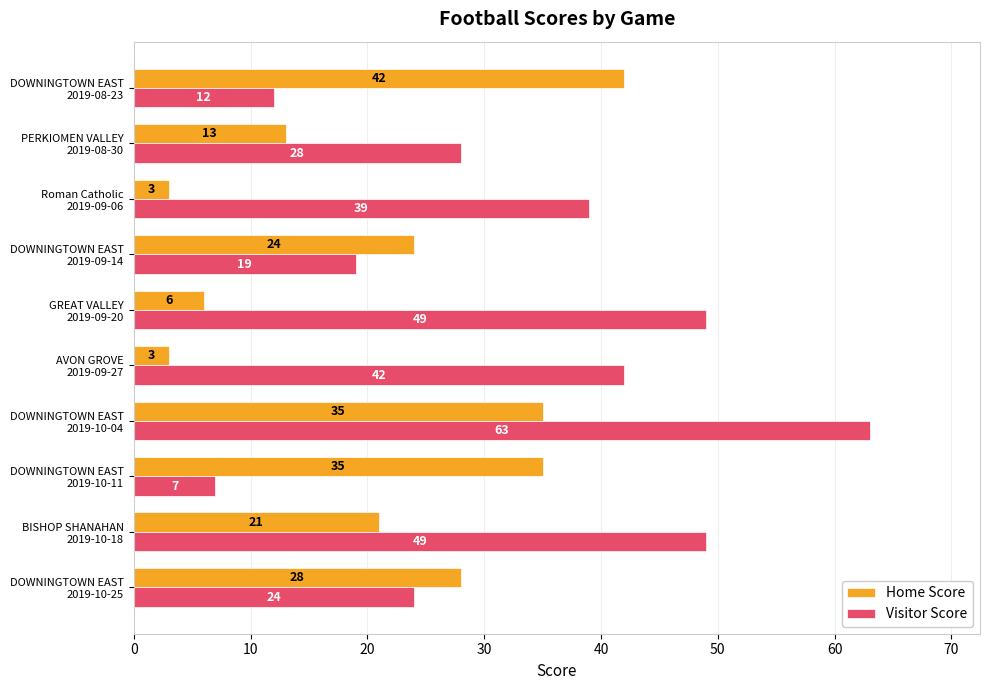

Which series has the largest total across all categories?

Visitor Score